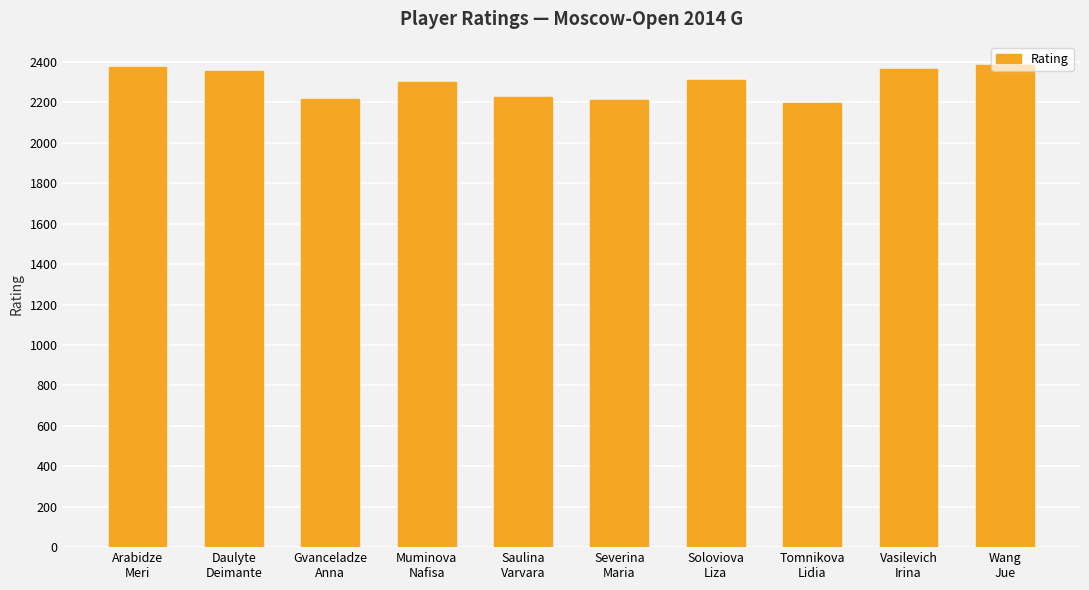

What is the smallest value displayed?

2195